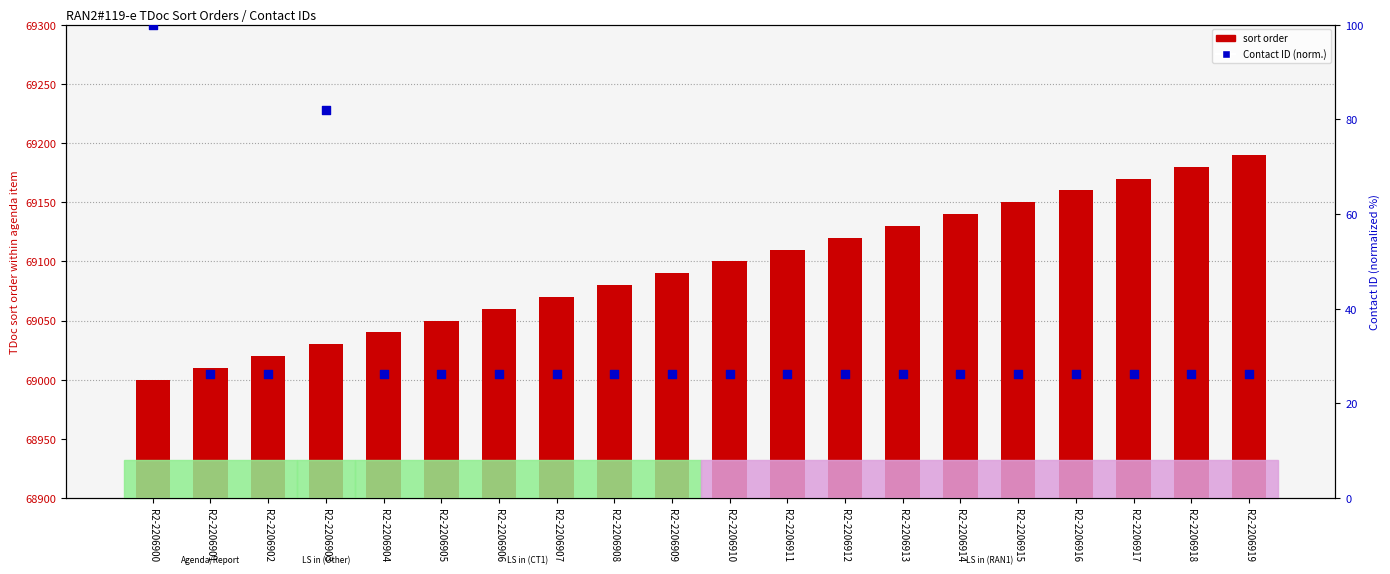

What is the total value across all series at R2-2206915?

69176.3